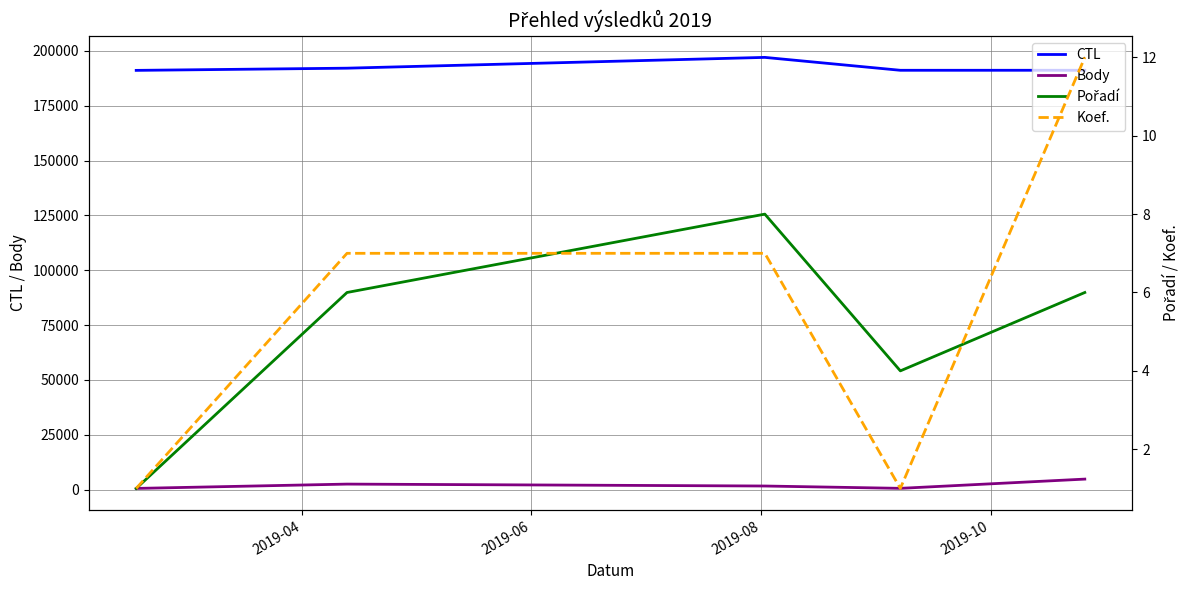

True or false: Body and CTL intersect in this chart.

False